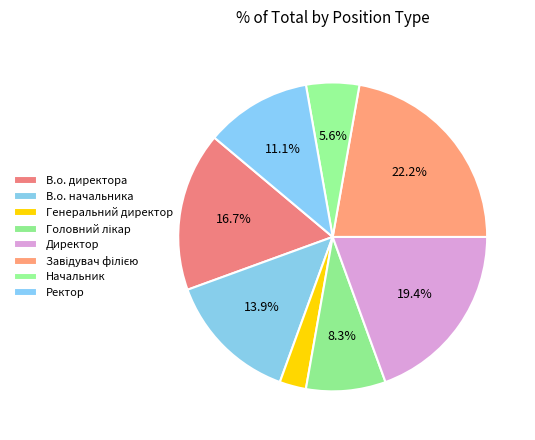

How many segments does this pie chart have?

8